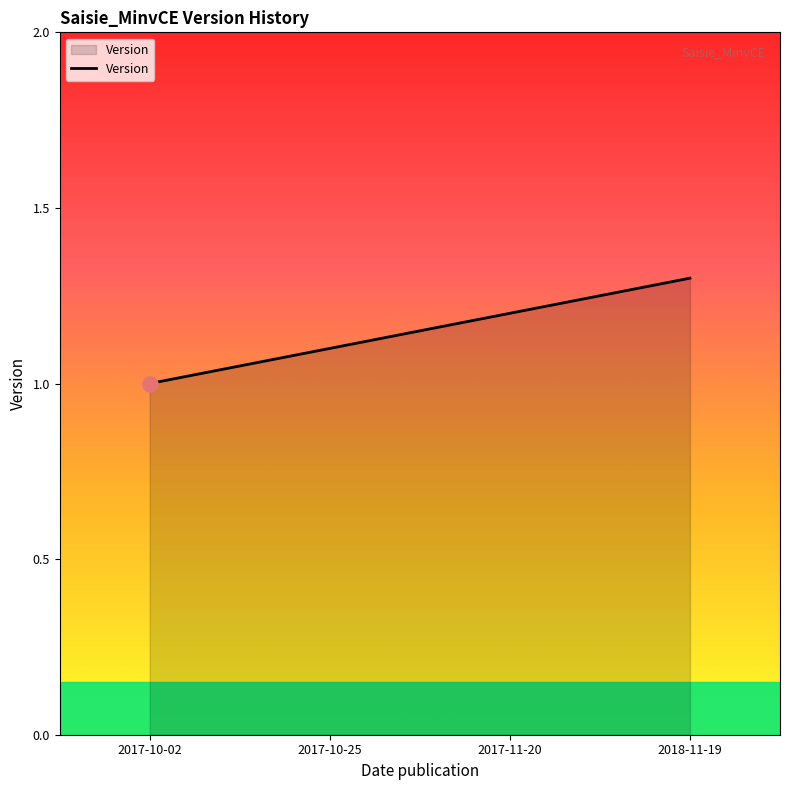

What is the ratio of the value at 2018-11-19 to the value at 2017-11-20?

1.1